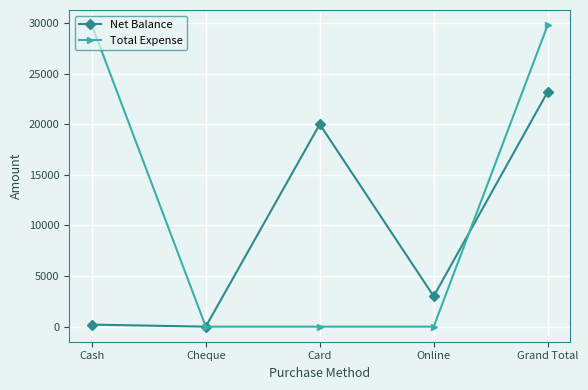

How many distinct data groups are displayed?

2